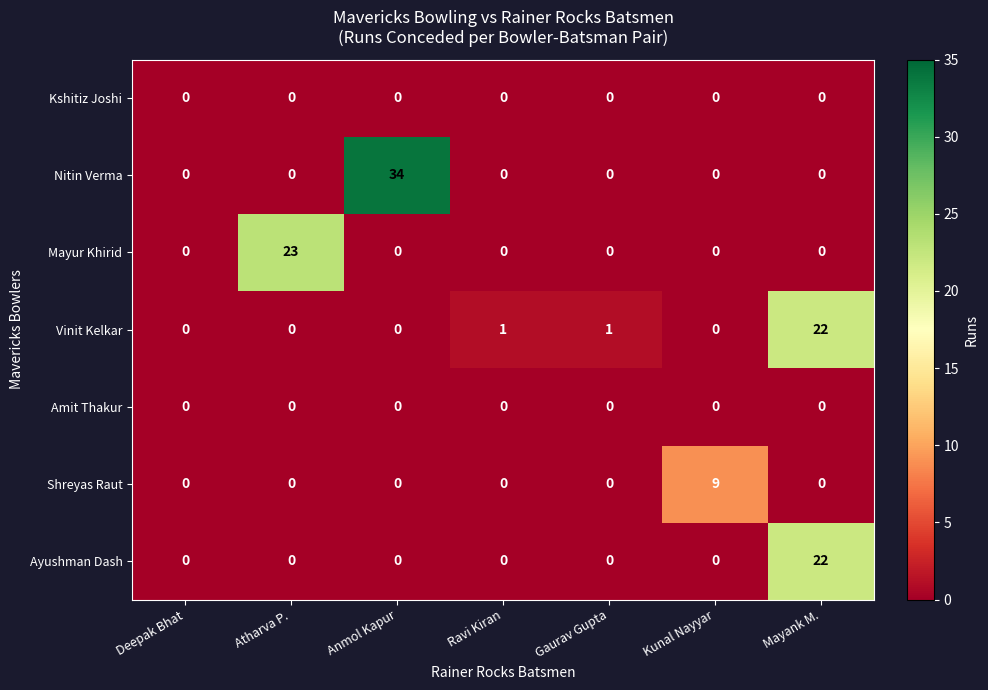

What is the maximum value shown in the chart?

34